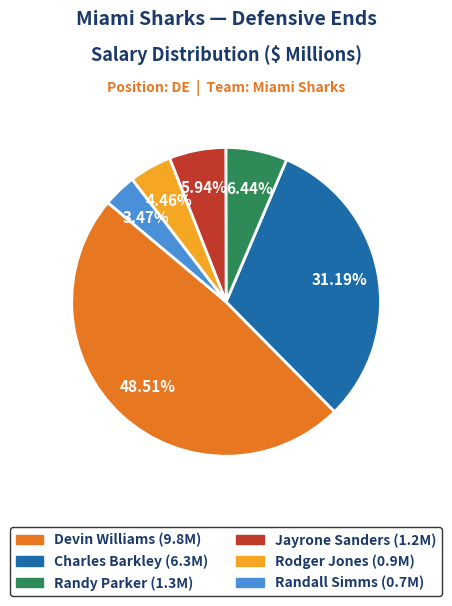

What is the ratio of the value at Devin Williams to the value at Charles Barkley?

1.6